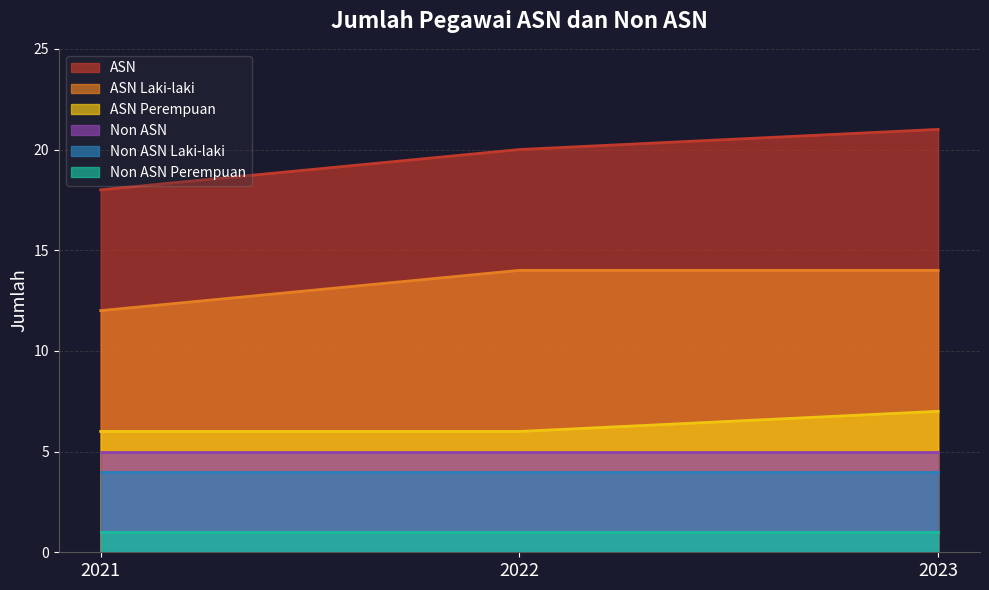

True or false: ASN Laki-laki has a value of 20 at 2023.

False